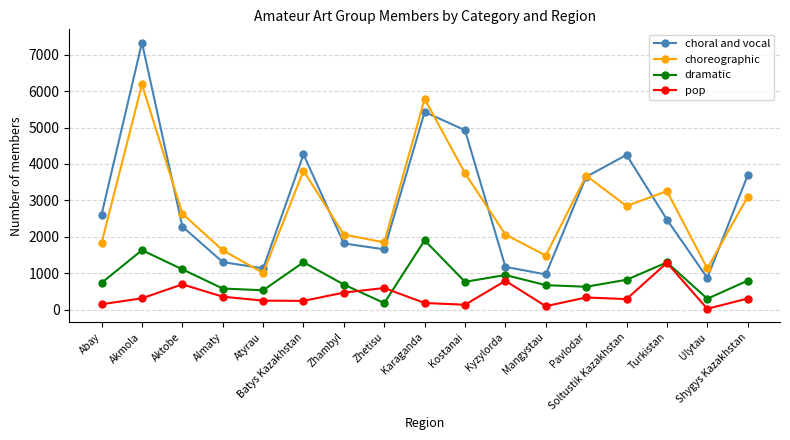

What is the total value across all series at Atyrau?

2909